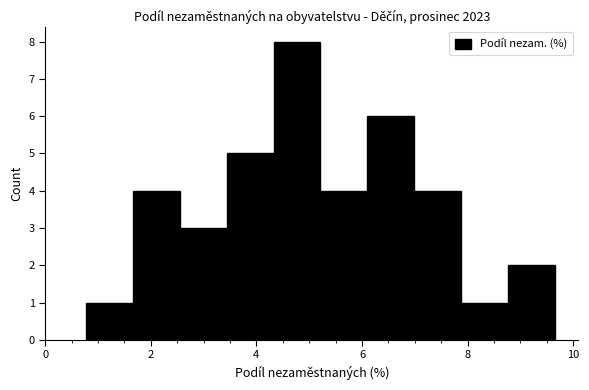

What is the height of the bar covering 6.2 to 7.0 on the x-axis? Neither the bar edges nor the heights are printed on the chart, so give them approximately, as read against the axes.

6